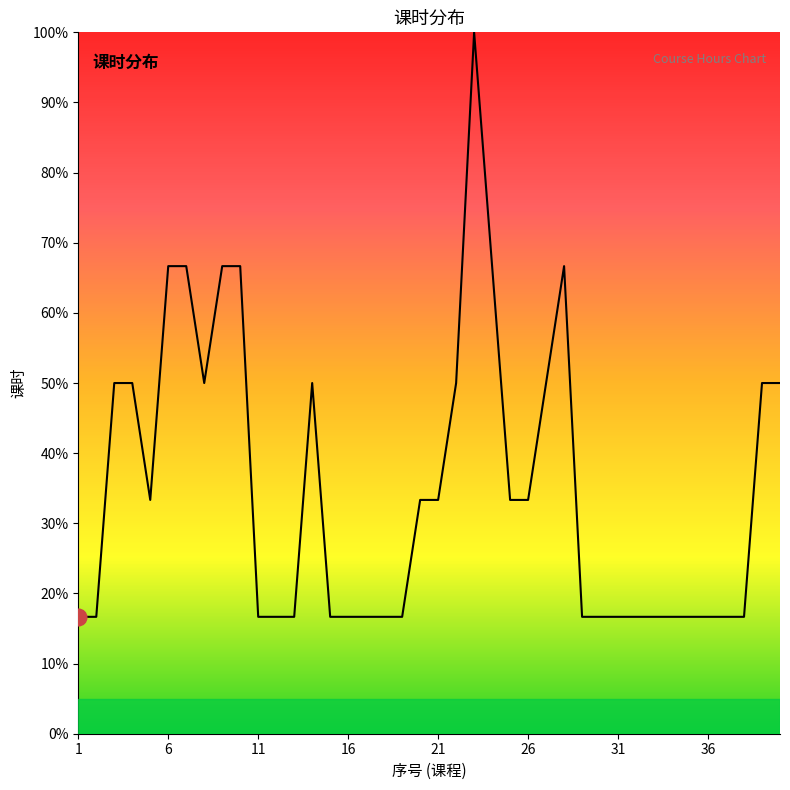

What is the minimum value shown in the chart?

16.7